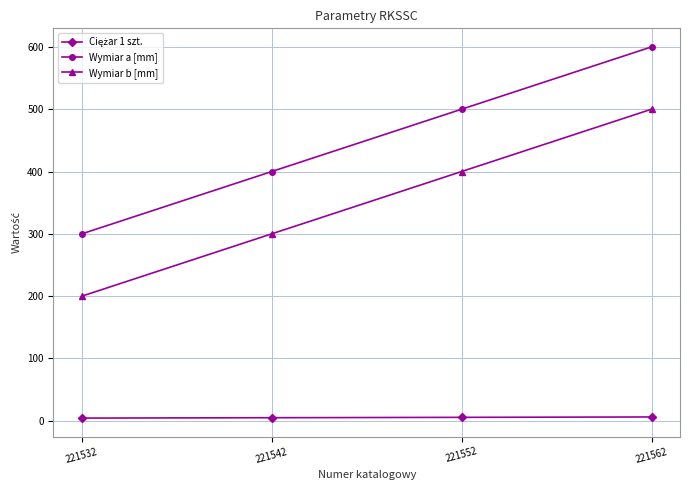

Which series has the largest total across all categories?

Wymiar a [mm]